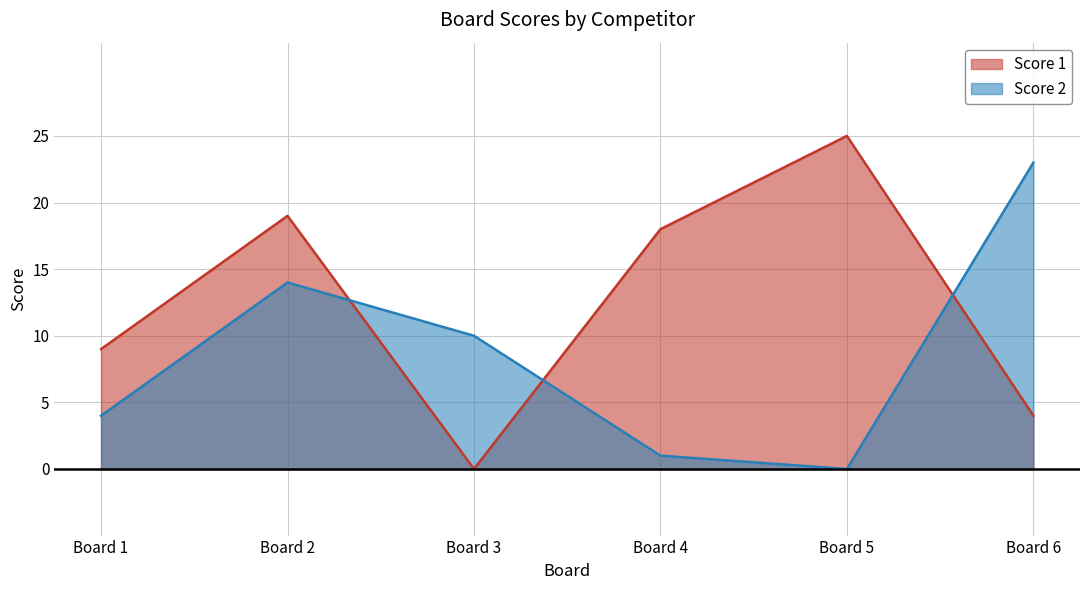

Which series has the widest spread of values?

Score 1